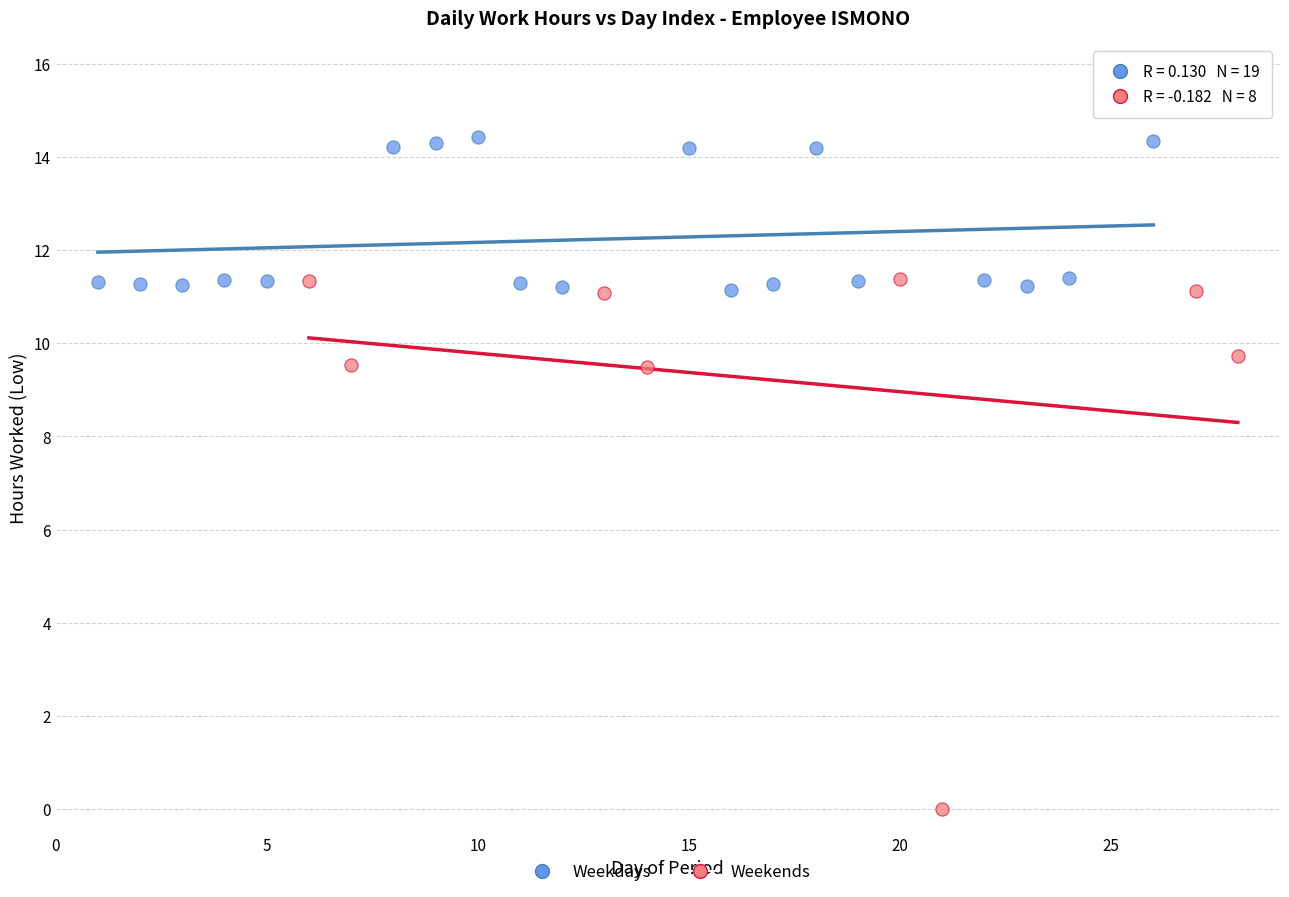

Which series has the largest Y range (max minus min)?

Weekends